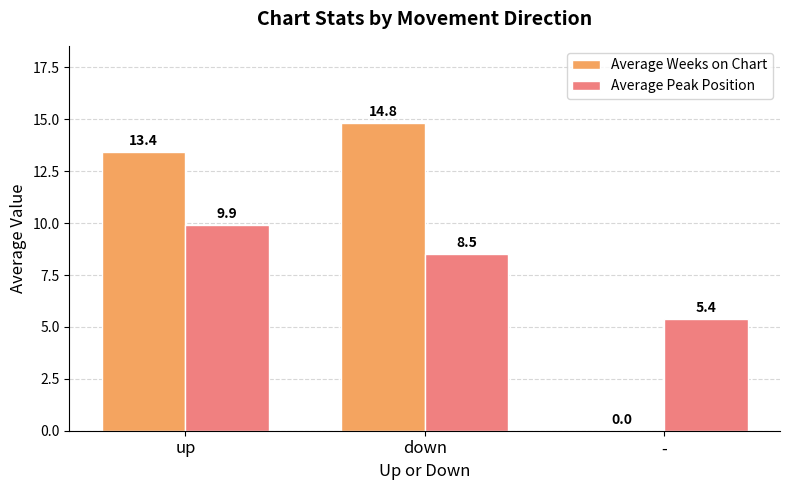

How many values in the Average Weeks on Chart series exceed 13?

2